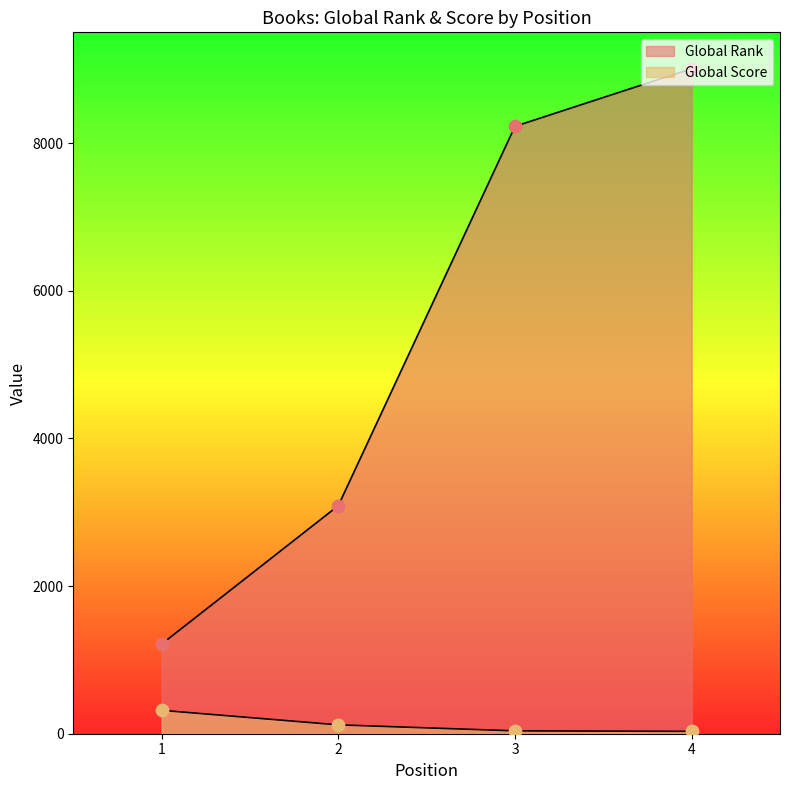

Which series has the largest total across all categories?

Global Rank